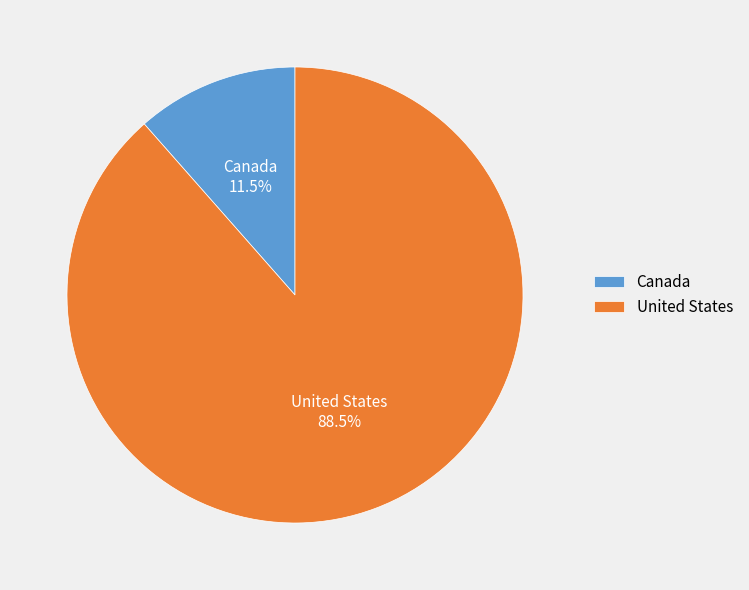

Between Canada and United States, which is larger?

United States